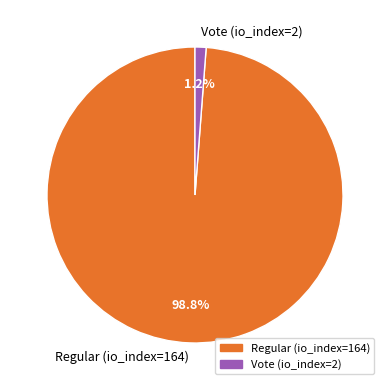

Which category has the smallest portion of the pie?

Vote (io_index=2)